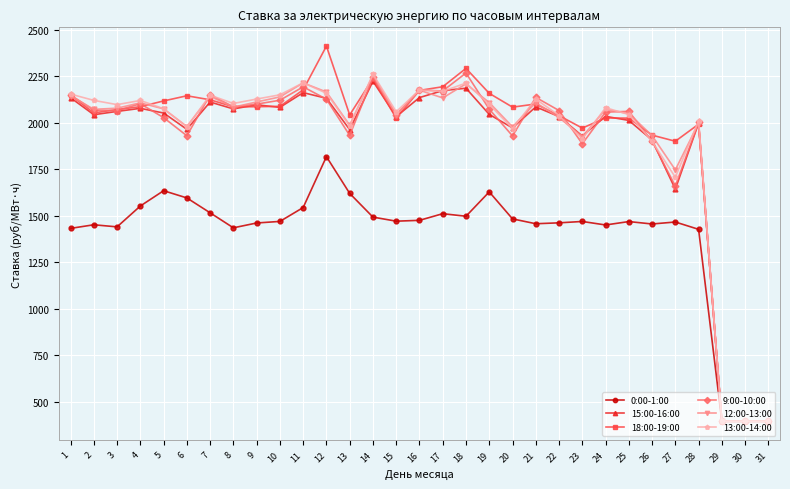

What is the spread (max minus min) of values at 11?

670.1